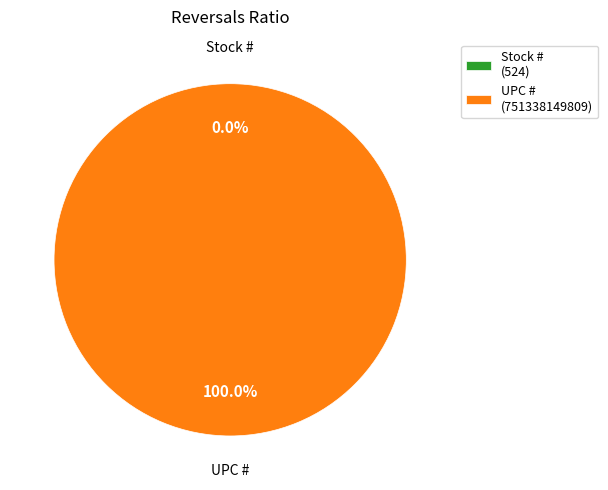

Is it true that UPC # is 100% of the pie?

True